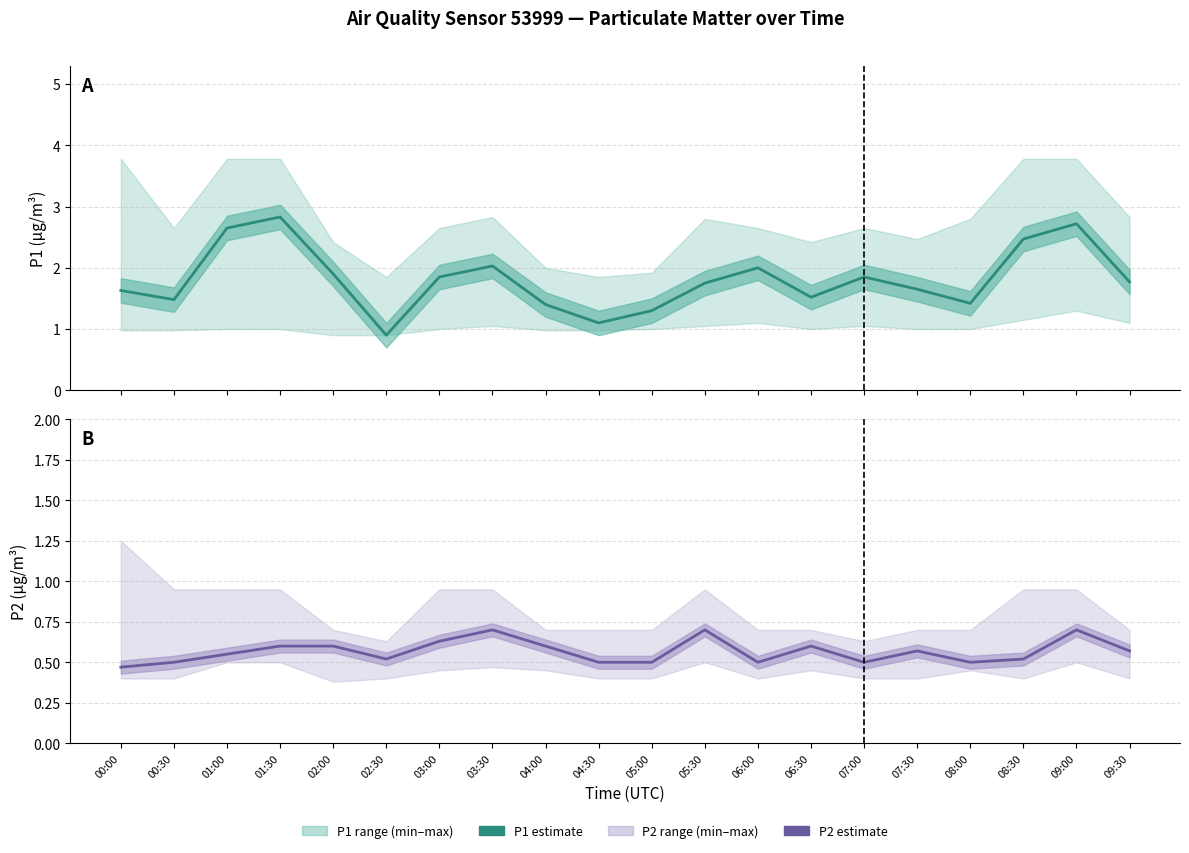

Read the P2 estimate value at 09:30.

0.6